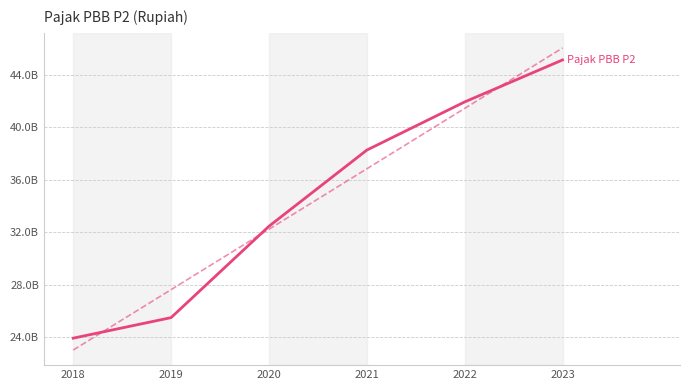

Reading left to right, what are all the values shown in this chart?

2018=23911343590	2019=25477152718	2020=32439044658	2021=38243142374	2022=41914433828	2023=45113358700